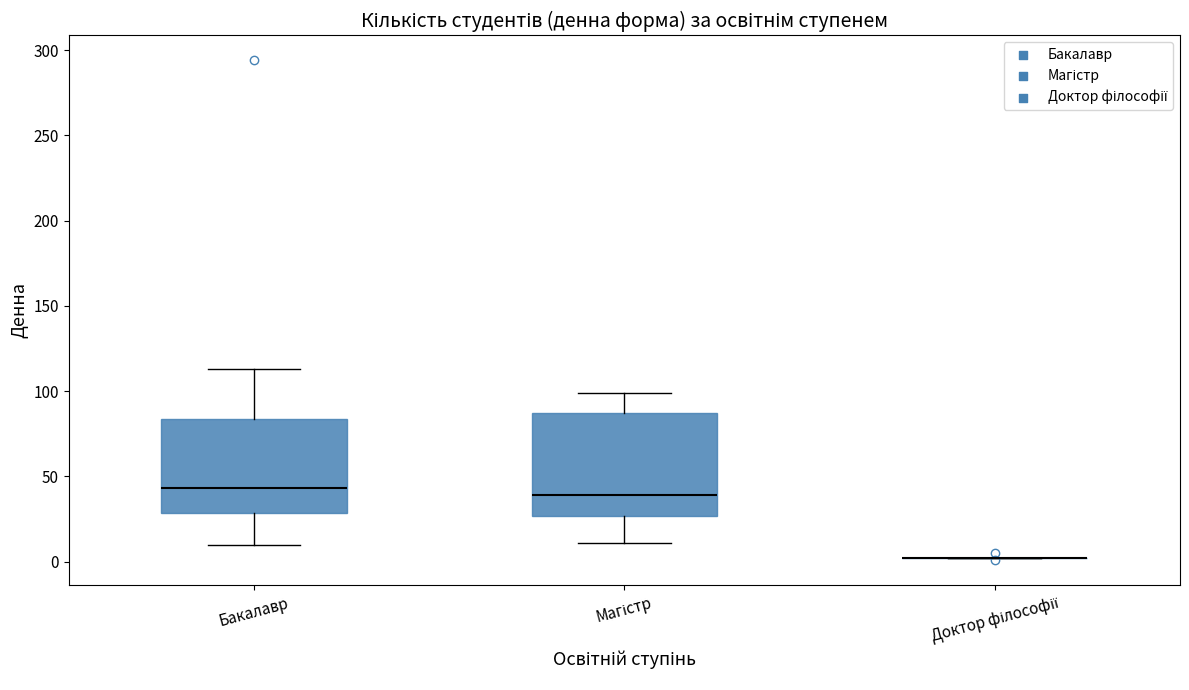

Reading left to right, transcribe this box plot: for each box, give where its median line is, the range the box spans, and where its two whiskers end, as read against the y-axis. The values are not printed on the chart, so give them approximately, as read against the axis.

Бакалавр: median 45, box 30 to 85, whiskers 10 to 115
Магістр: median 40, box 25 to 85, whiskers 10 to 100
Доктор філософії: box collapsed to a line at 0, whiskers 0 to 0